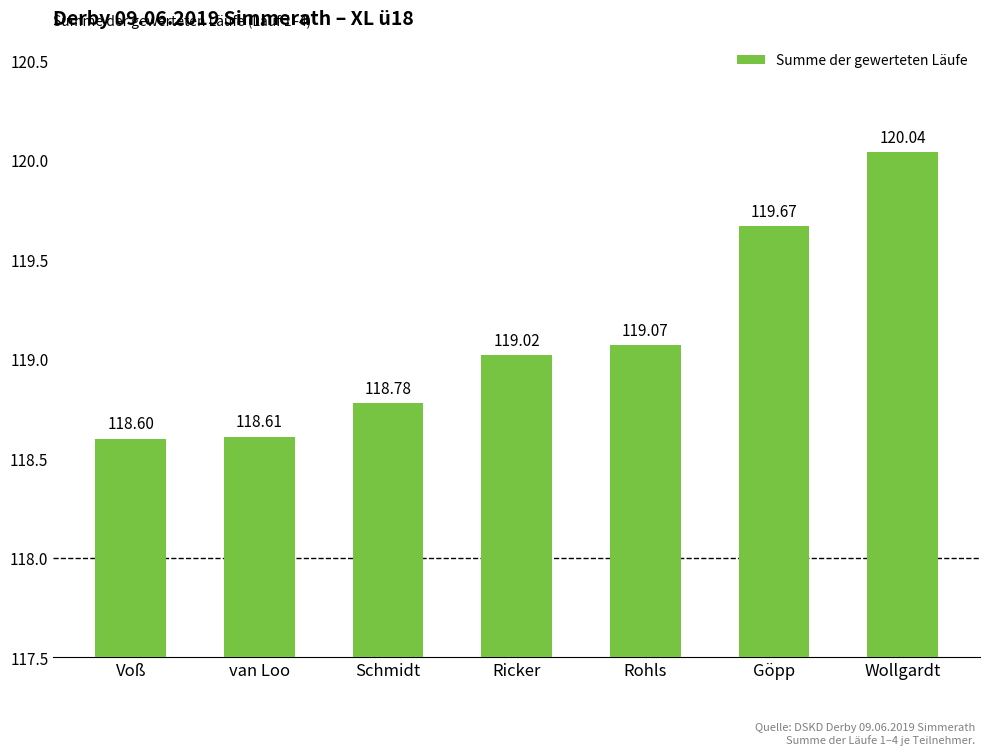

Reading left to right, extract all data points from this chart.

118.6	118.6	118.8	119.0	119.1	119.7	120.0